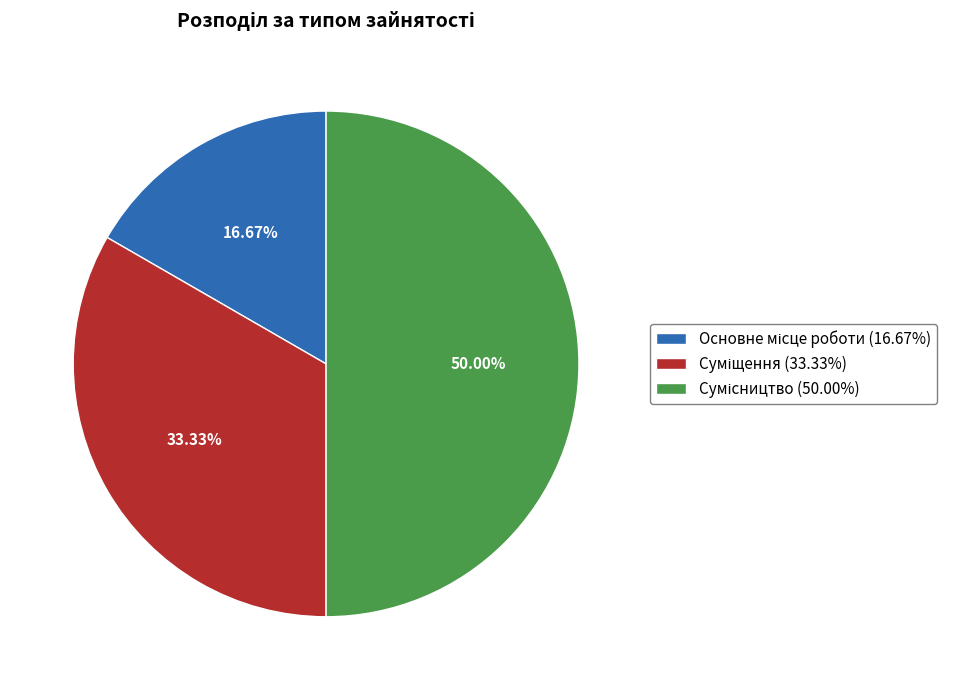

To the nearest percent, what is the difference between the Сумісництво and Суміщення slice percentages?

17%